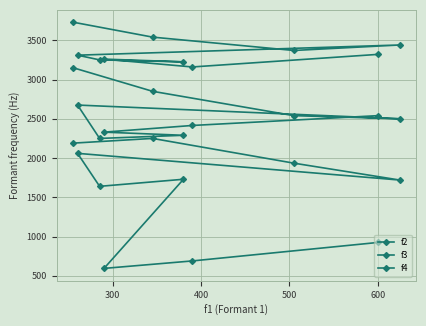

What are all the series names shown in the legend?

f2, f3, f4